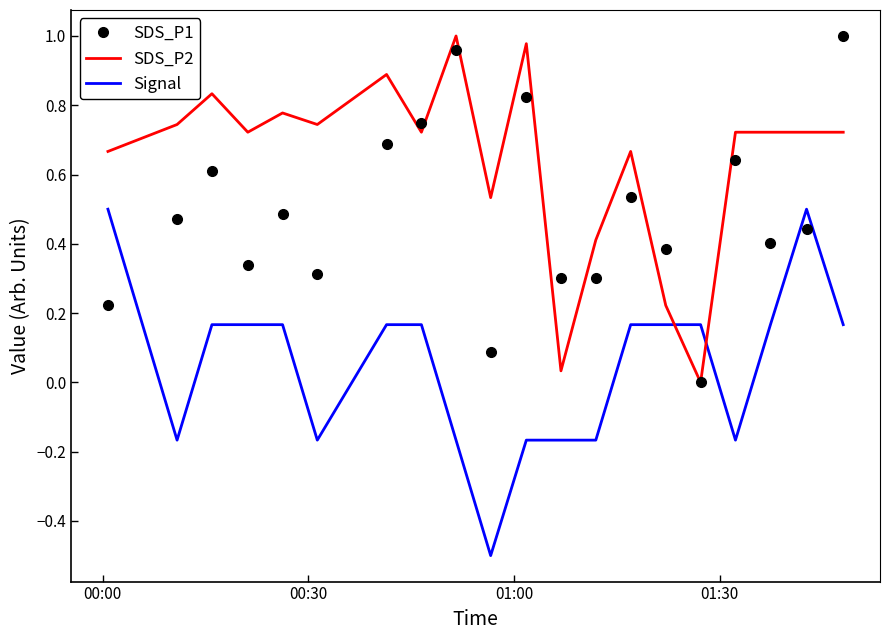

Rank the series by their average value, from lowest to highest.

Signal, SDS_P1, SDS_P2